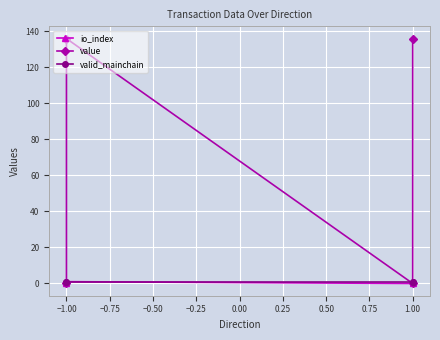

What is the value of the io_index point at the 2nd from the left?

1.0